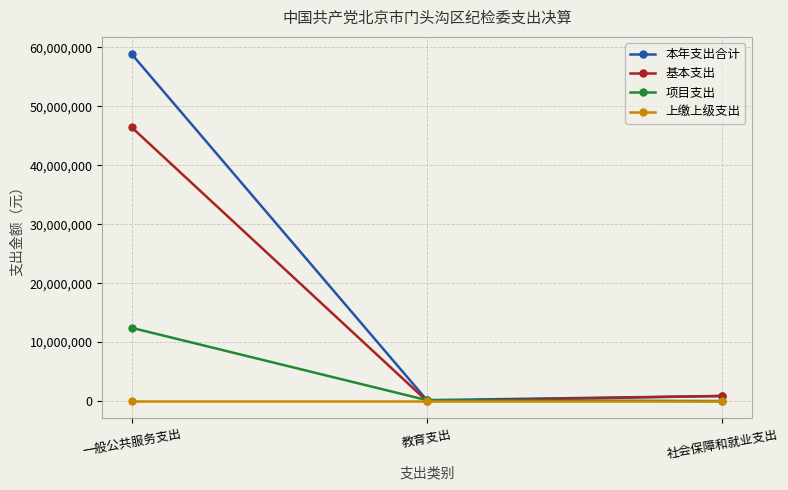

What is the value of the 项目支出 point at the 2nd from the left?

148593.5